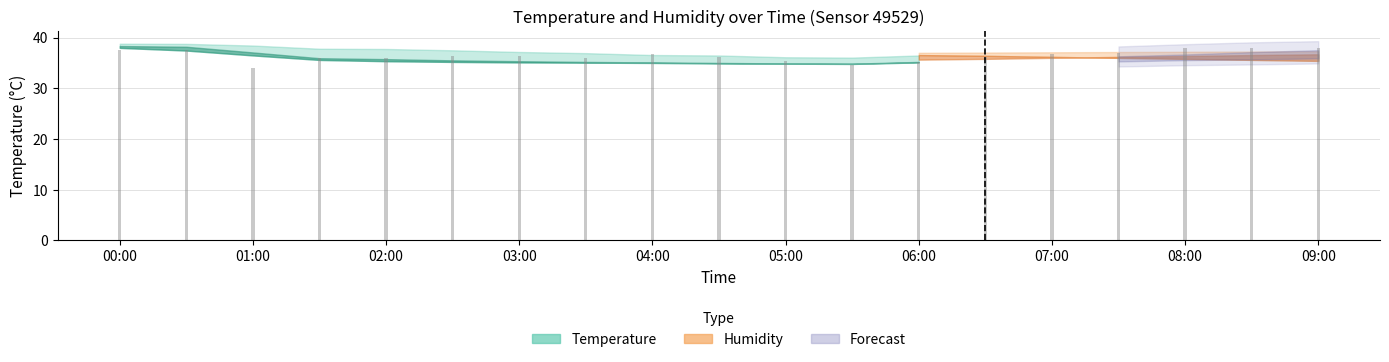

What is the value of the 18th bar from the left?

38.0